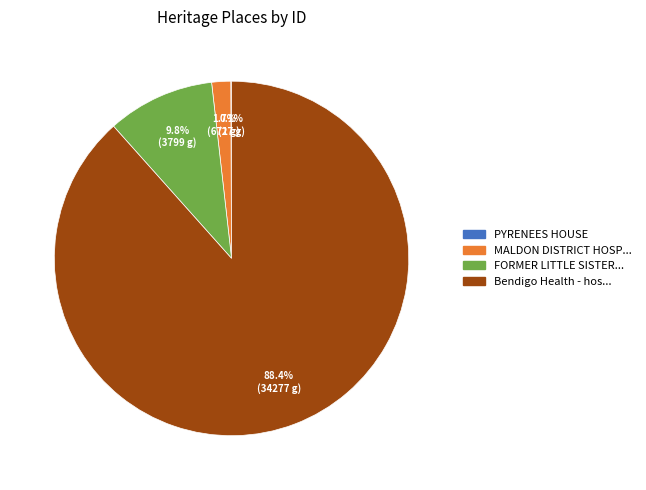

Does any single category account for the majority?

Yes